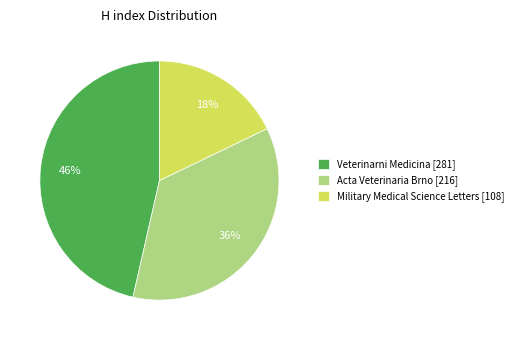

To the nearest percent, what portion does Military Medical Science Letters represent?

18%